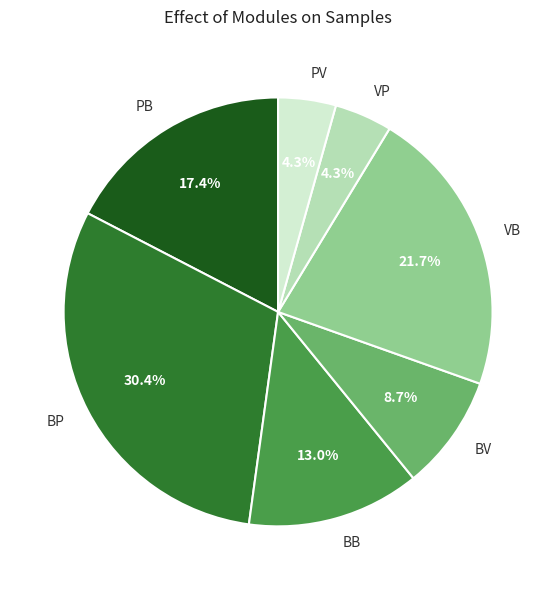

Does BP account for over 50% of the chart?

No